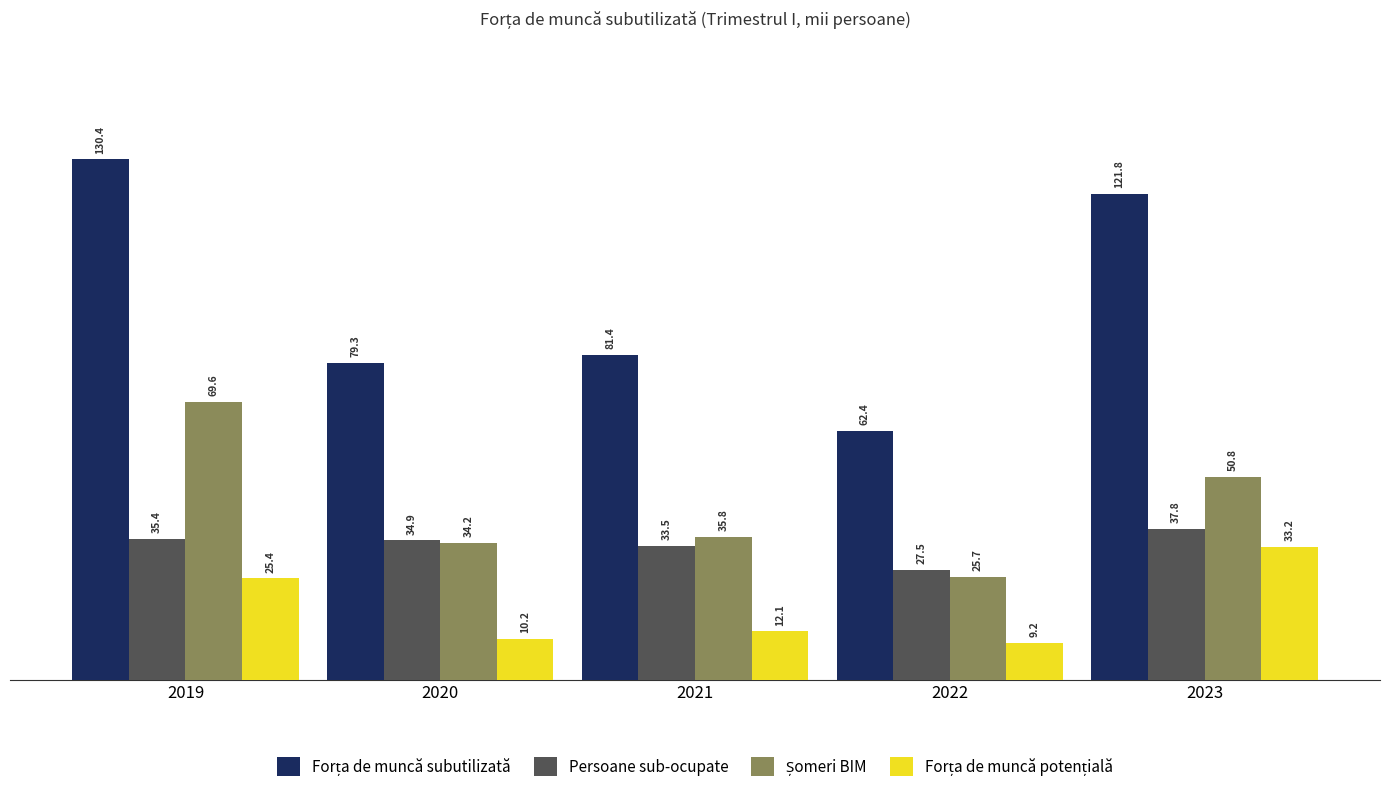

Where does the Persoane sub-ocupate series first go above 34?

2019